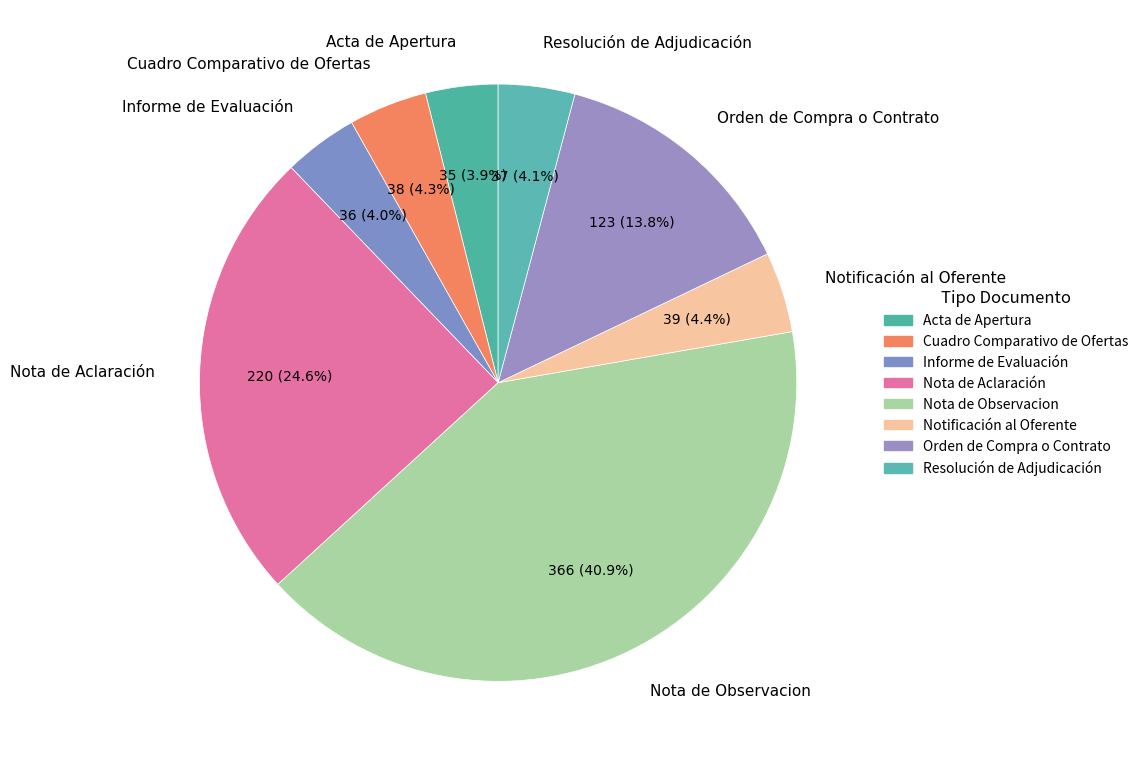

Which has a higher value, Orden de Compra o Contrato or Cuadro Comparativo de Ofertas?

Orden de Compra o Contrato